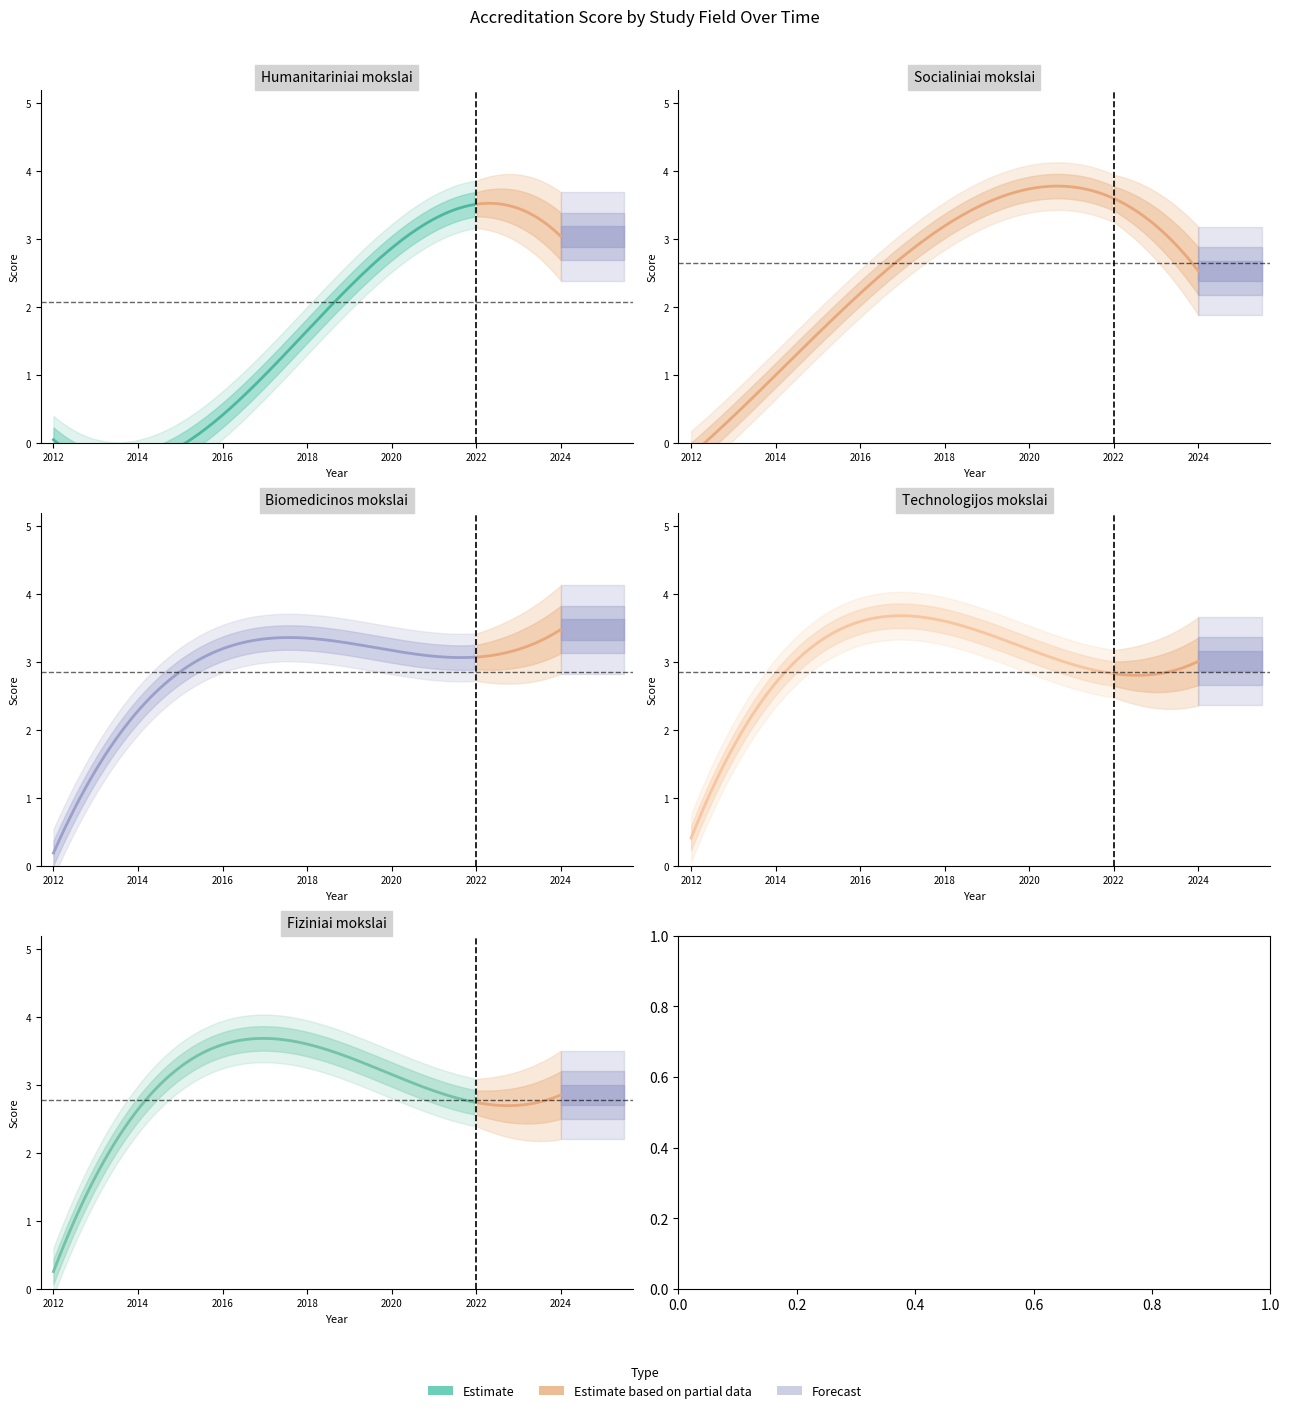

What is the highest value of the Socialiniai mokslai series?

4